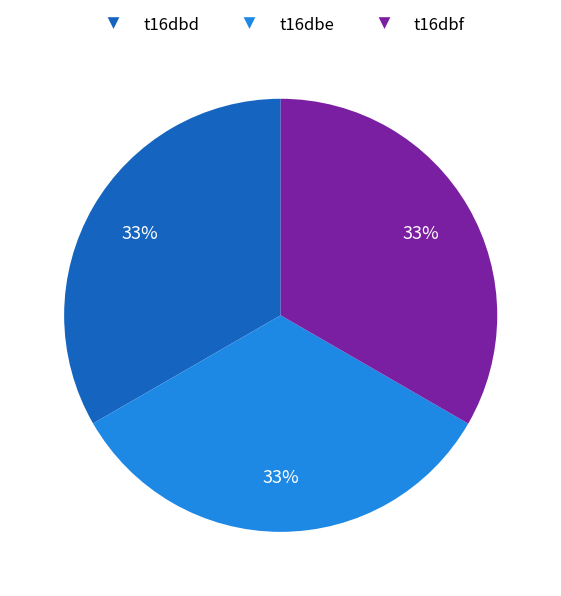

The t16dbd slice represents 20% of the pie. True or false?

False